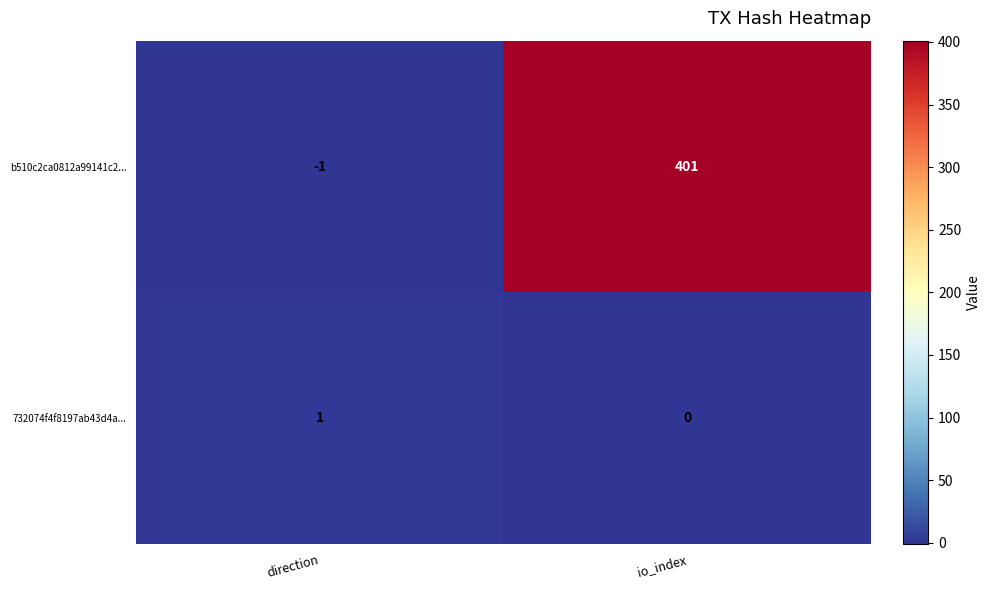

Reading right to left, extract all data points from this chart.

b510c2ca0812a99141c2...: 401	-1
732074f4f8197ab43d4a...: 0	1